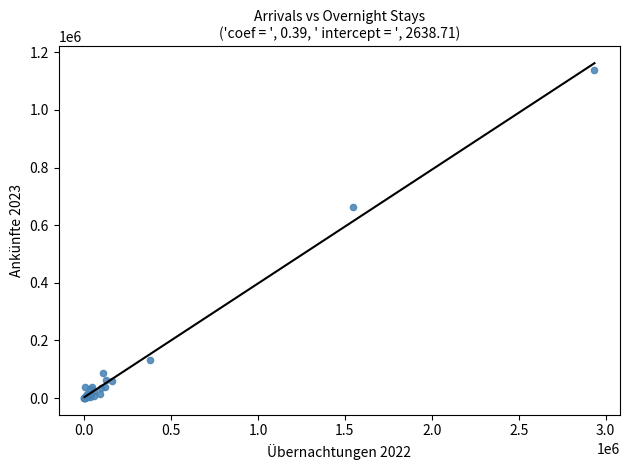

What Y value in the scatter plot is closest to 569773?

661942